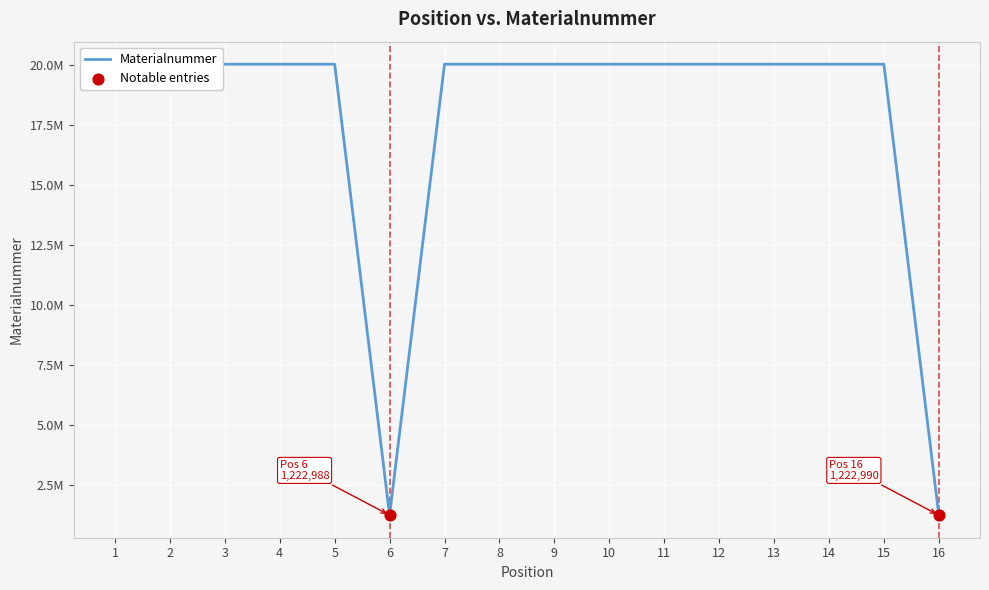

Which has a higher value, 13 or 12?

13